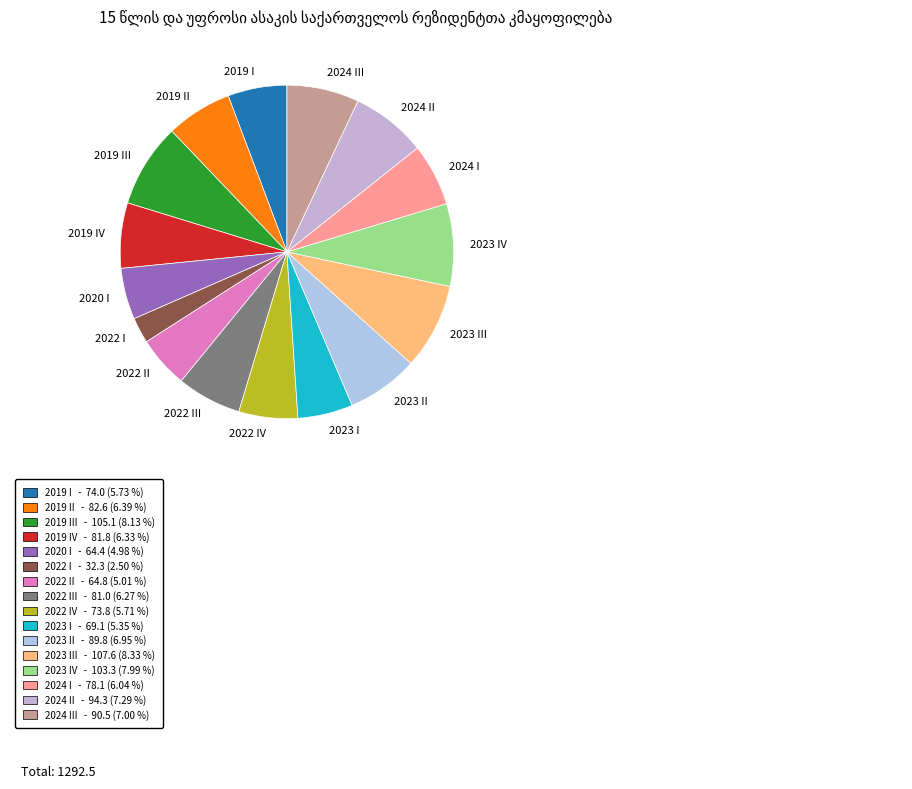

How many segments does this pie chart have?

16